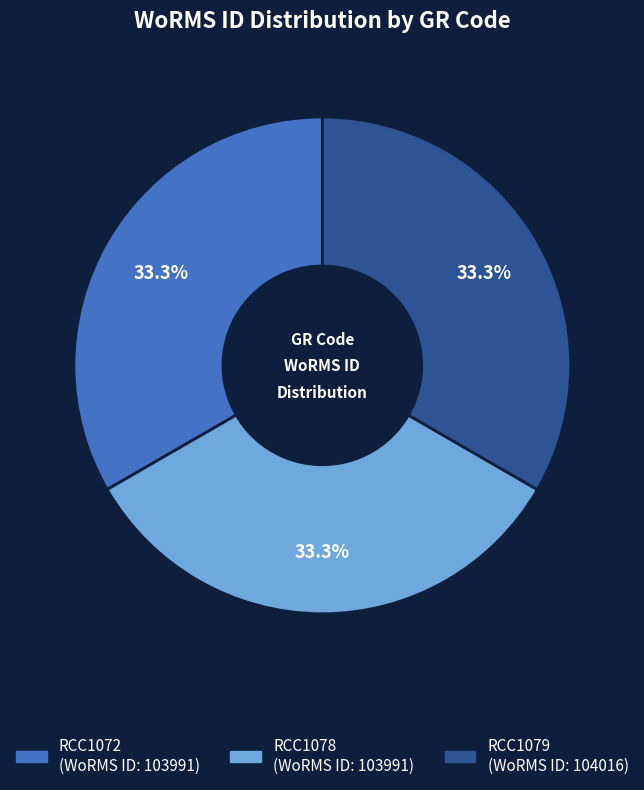

Approximately how many times larger is the value at RCC1079 compared to RCC1072?

1.0